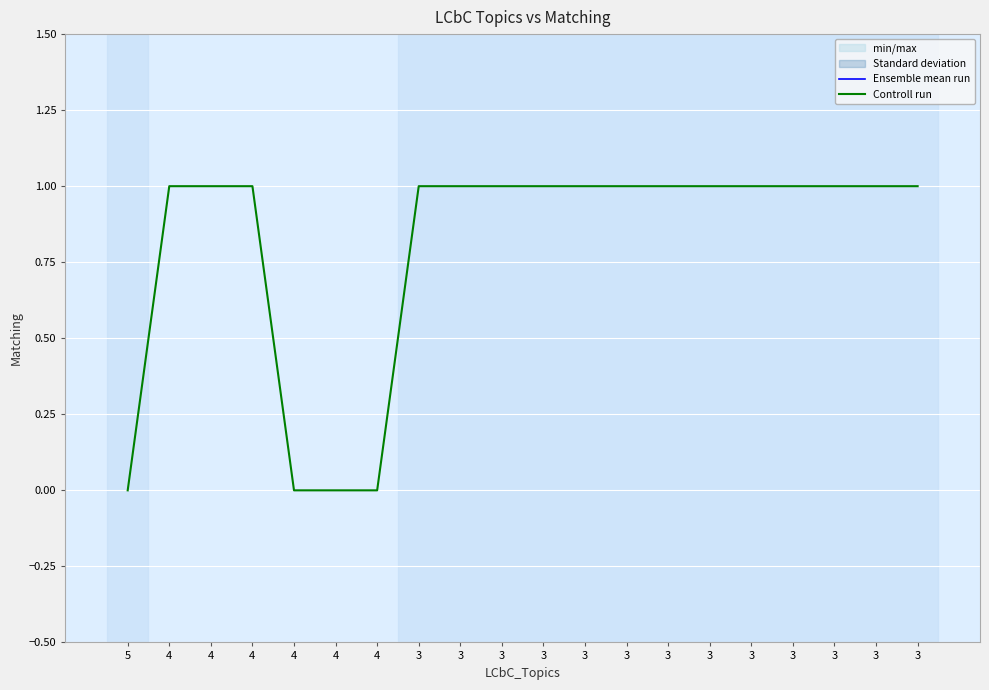

What is the sum of all Ensemble mean run values?

60